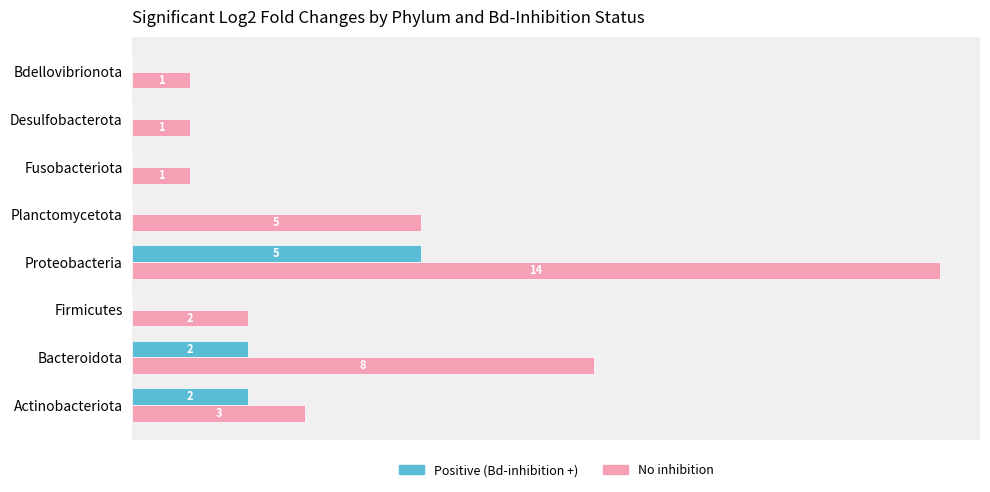

Which category has the highest value across all series?

Proteobacteria